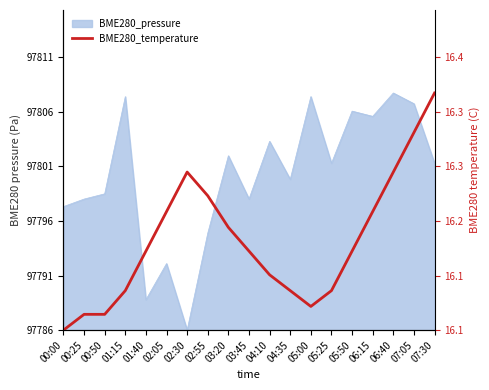

Which label corresponds to the smallest value in the chart?

00:00